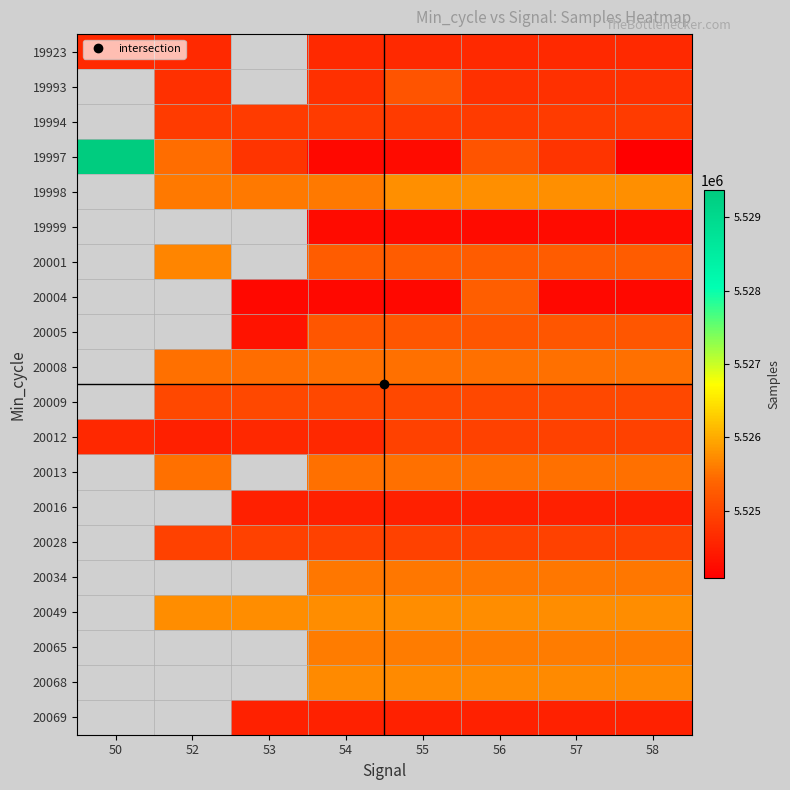

Where does the 20001 series first go above 5525290?

52